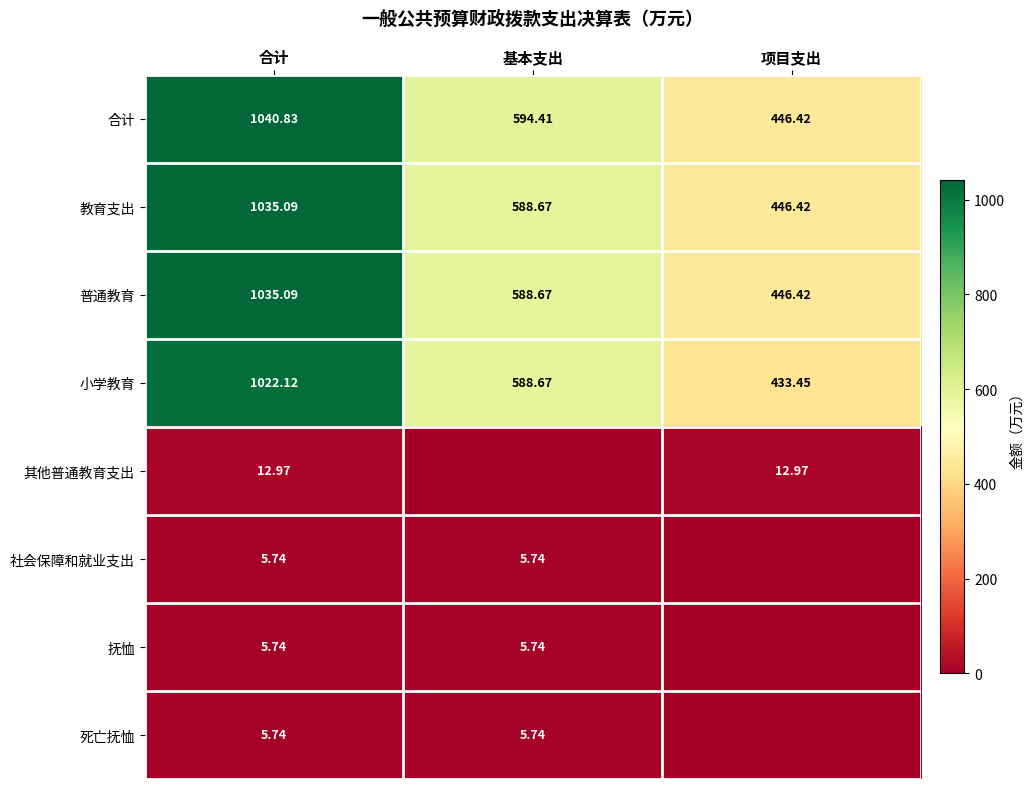

Where is 小学教育 nearest to the value 727?

基本支出